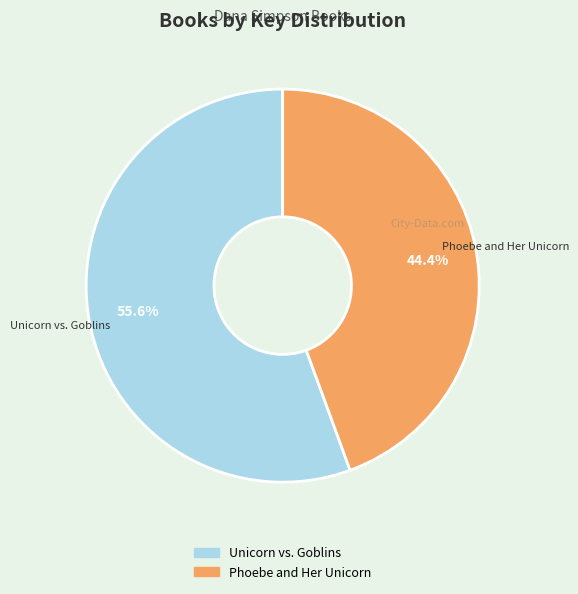

Rank the categories by value from lowest to highest.

Phoebe and Her Unicorn, Unicorn vs. Goblins